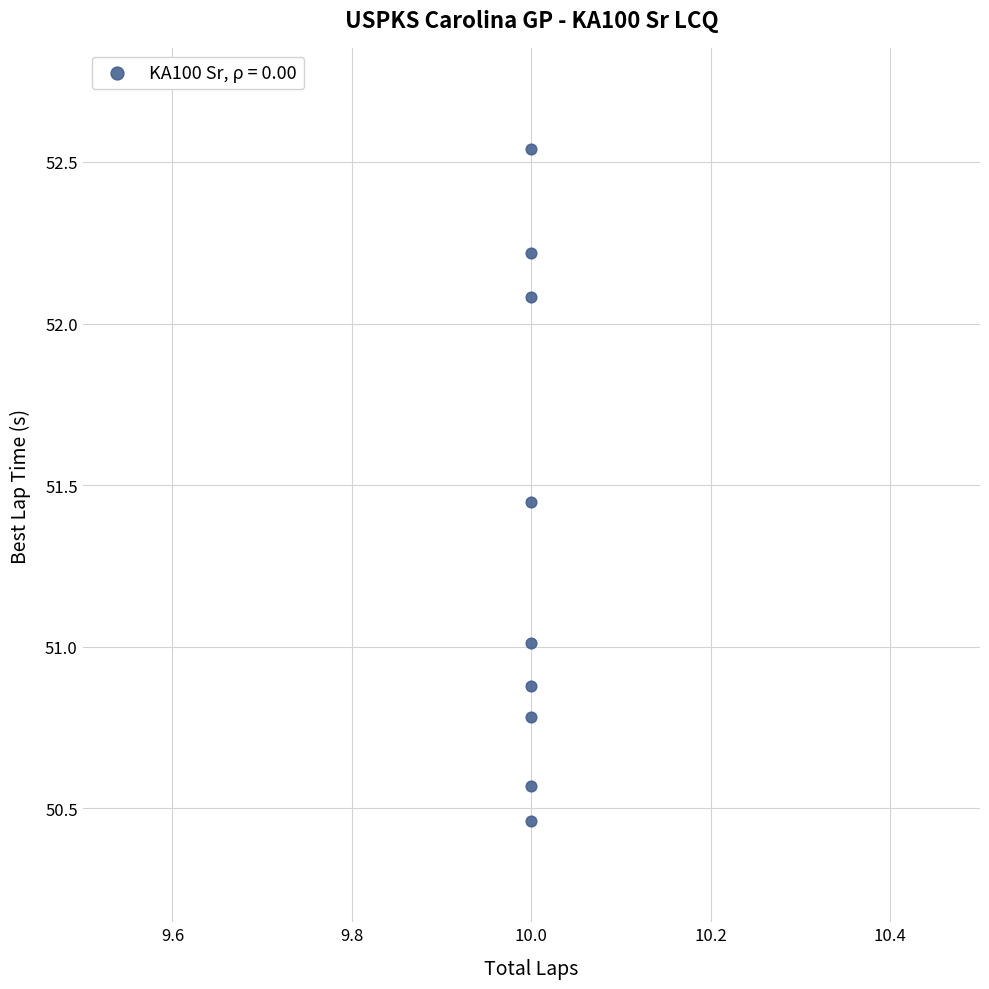

What is the average Y value?

51.3